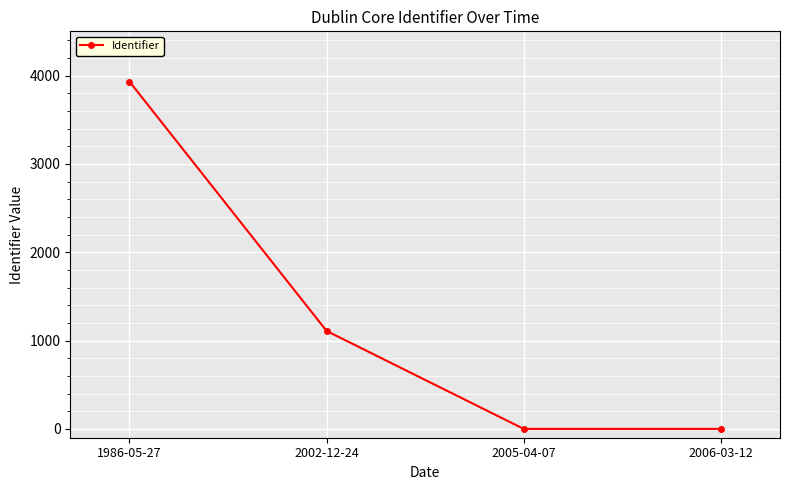

At which label is the value closest to 1966?

2002-12-24